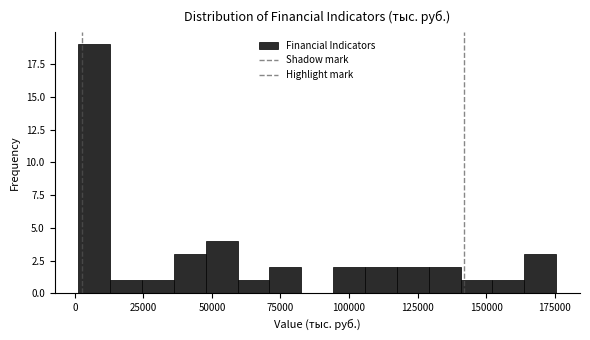

Read against the x-axis, roughly where is the centre of the tallest bar?

5000